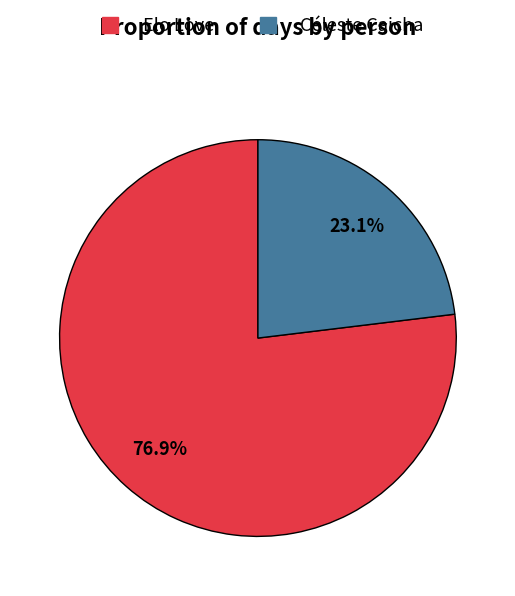

Combined, what portion of the pie is Céleste Caicha and Elo Love?

100.0%